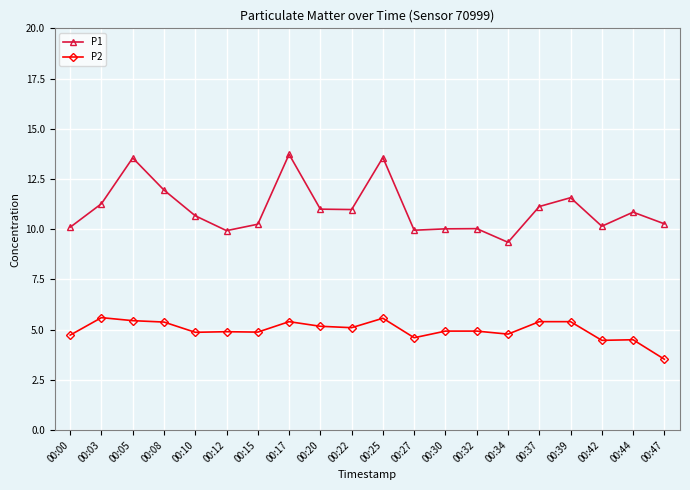

What is the sum of all P1 values?

220.3